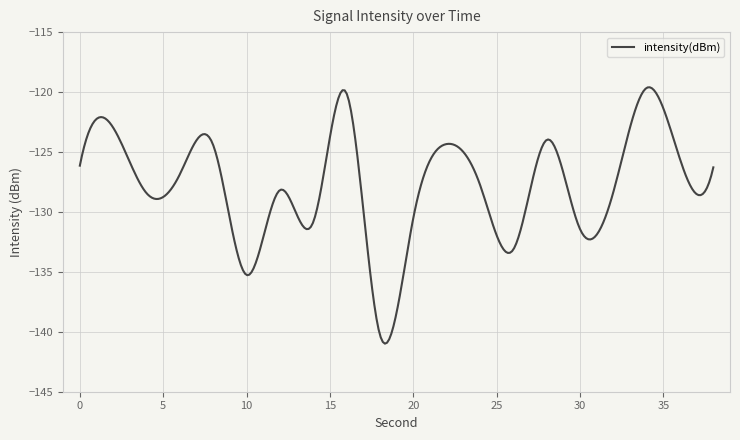

What is the smallest value displayed?

-141.0